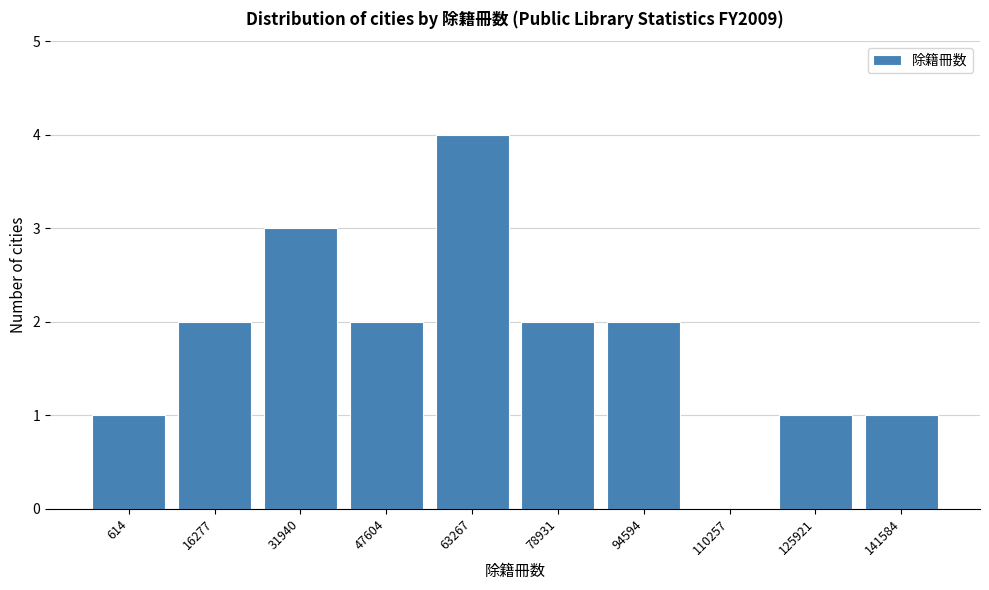

Reading right to left, extract all data points from this chart.

141584=1	125921=1	110257=0	94594=2	78931=2	63267=4	47604=2	31940=3	16277=2	614=1